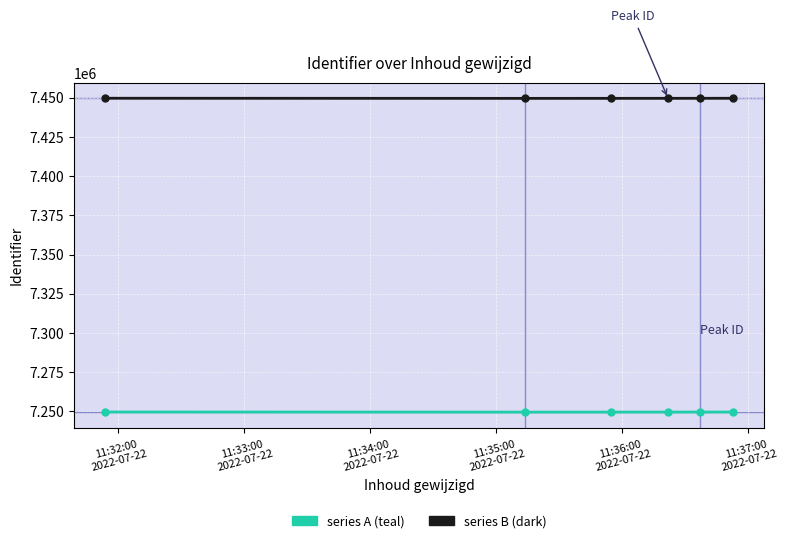

What is the smallest value displayed?

7249601